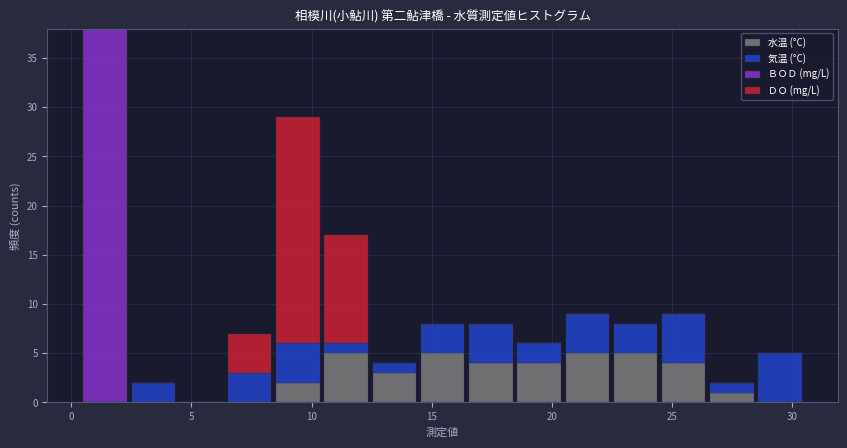

Which range on the x-axis has the tallest stacked bar (by total height)?

0.5 to 2.5